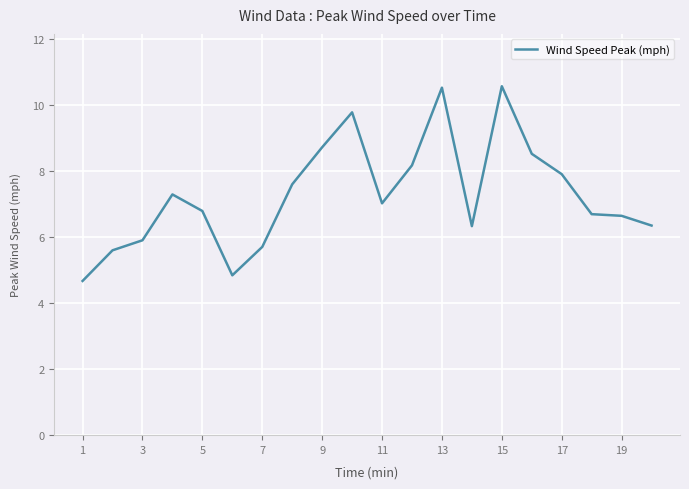

What is the difference between the maximum and minimum values?

5.9